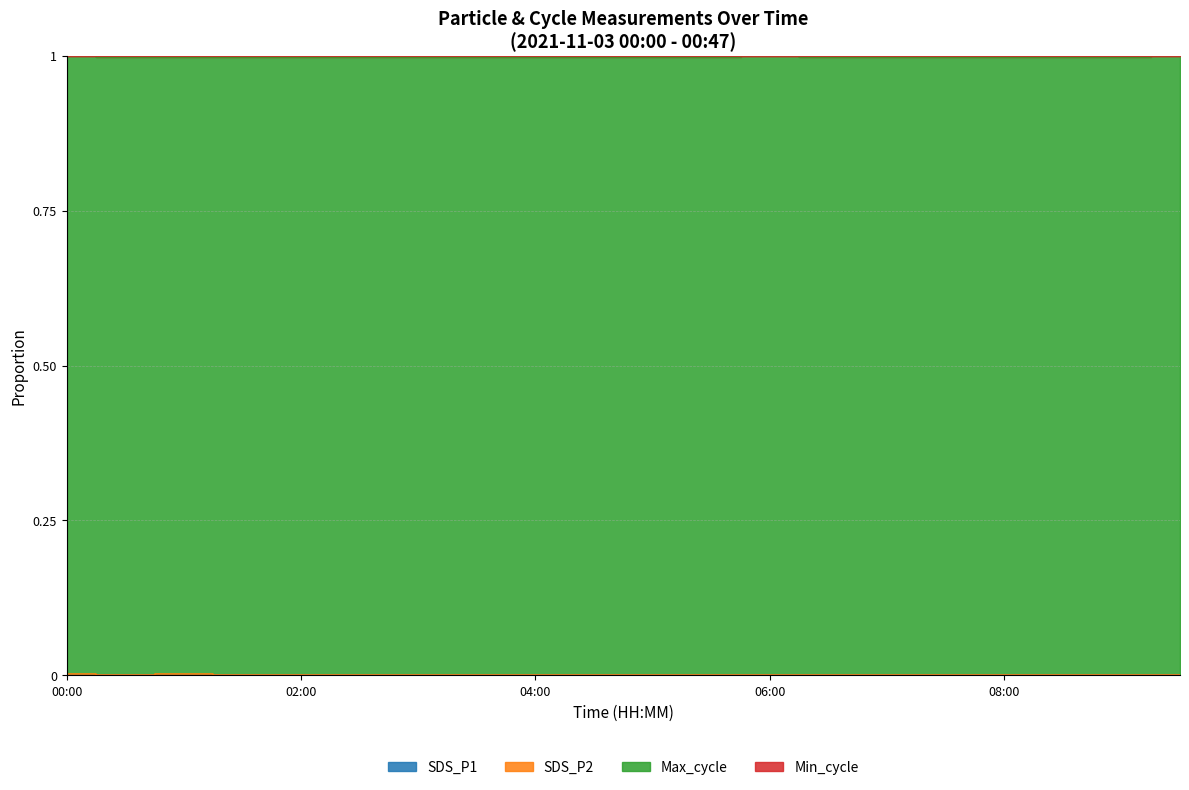

True or false: Max_cycle and SDS_P1 cross at least once.

False